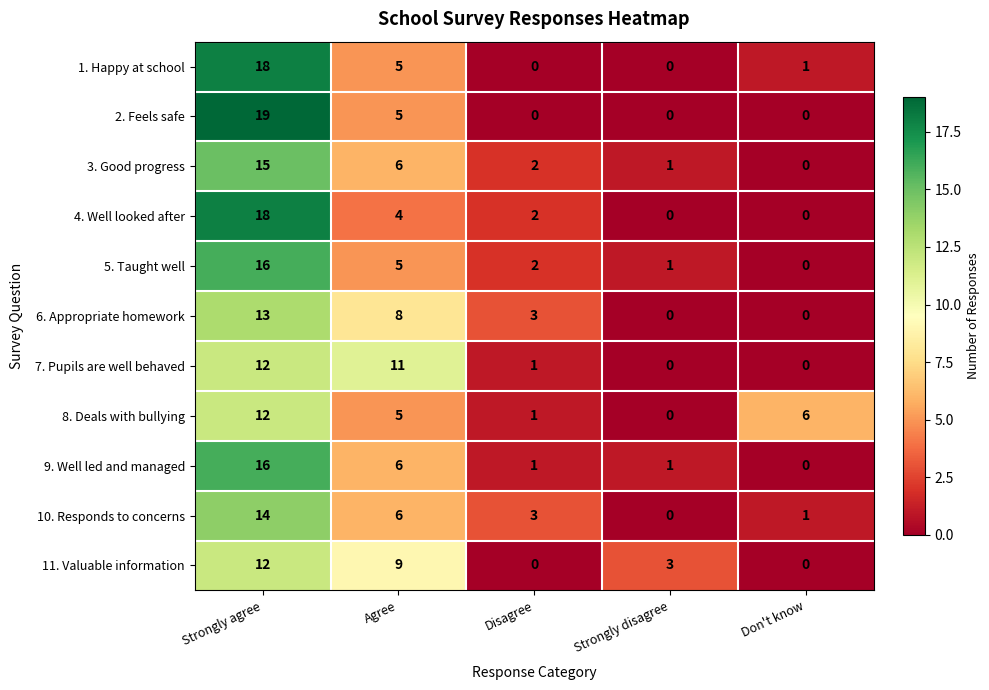

How many data points in 7. Pupils are well behaved are less than 1?

2